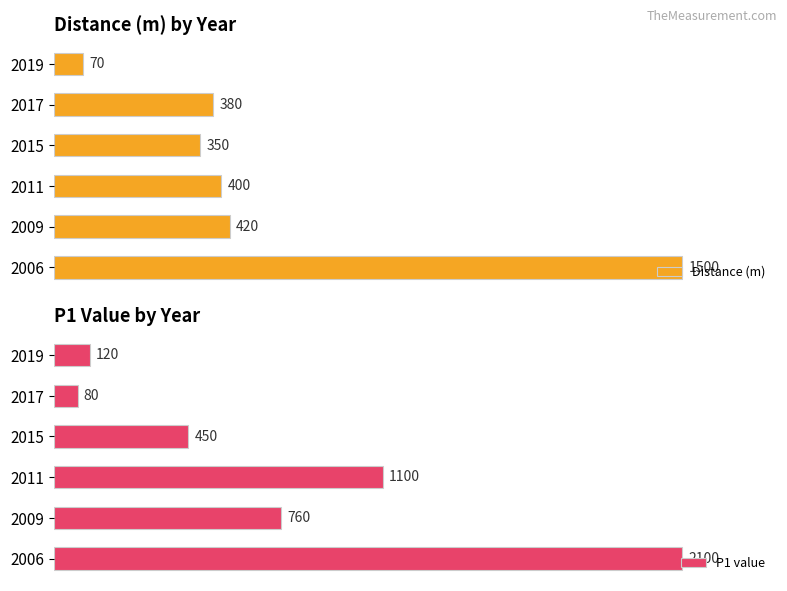

Which series has the widest spread of values?

P1 value